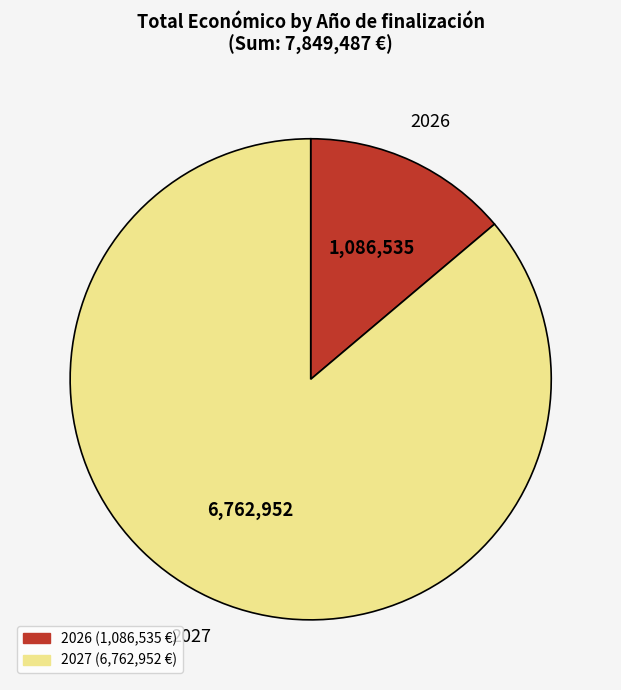

Is there any slice that represents more than half of the pie?

Yes